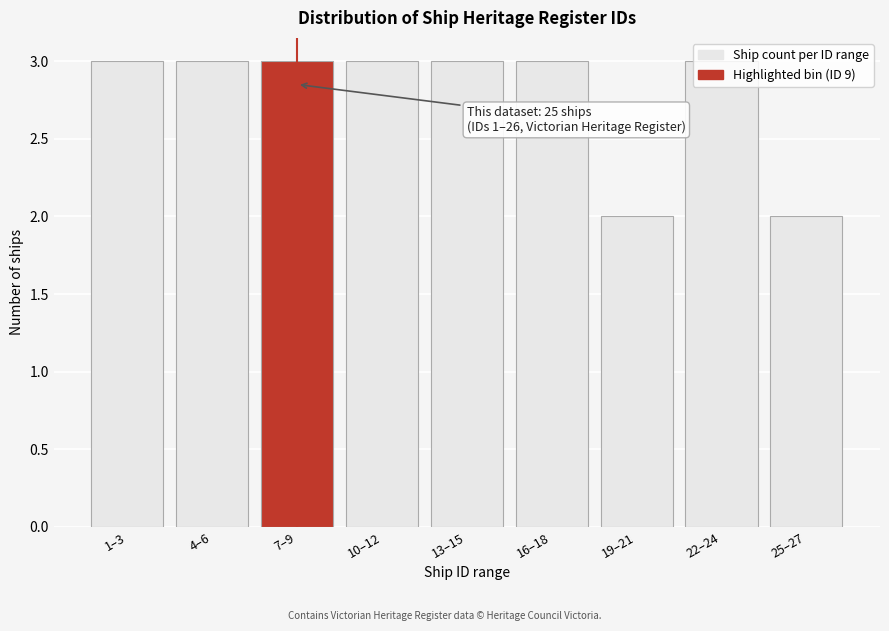

What is the ratio of the value at 4–6 to the value at 25–27?

1.5